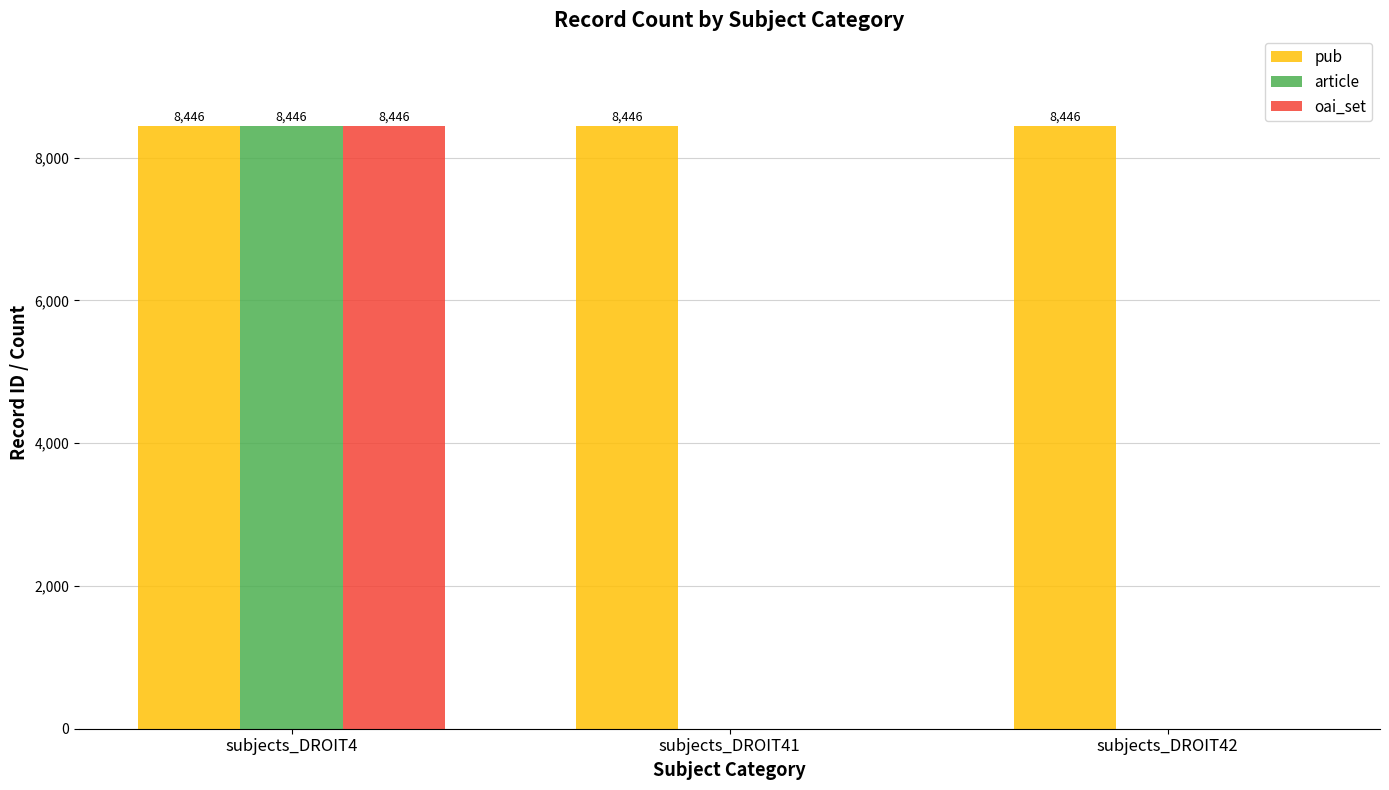

What is the sum of all article values?

8446